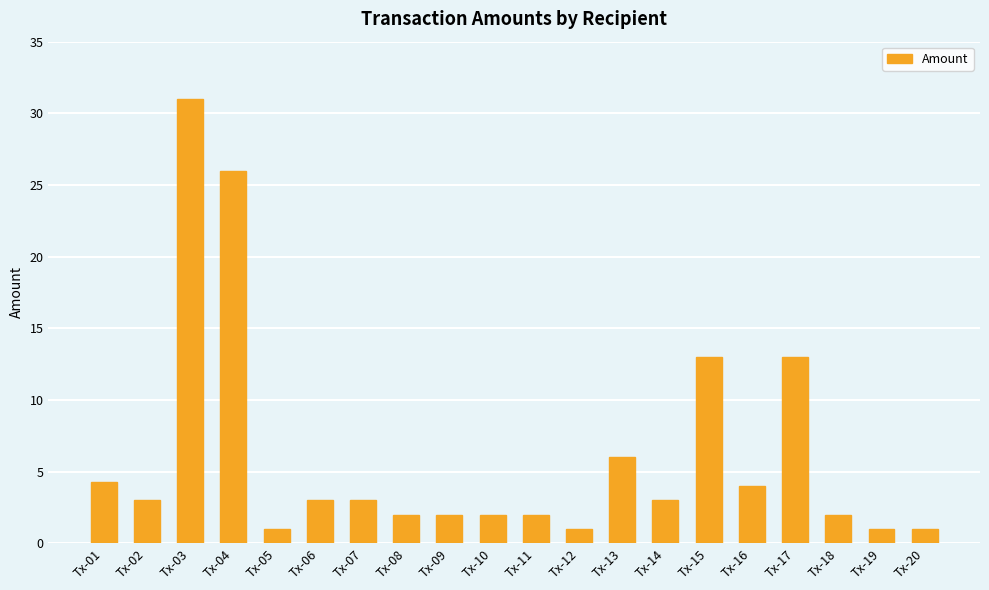

What is the ratio of the value at Tx-08 to the value at Tx-03?

0.1